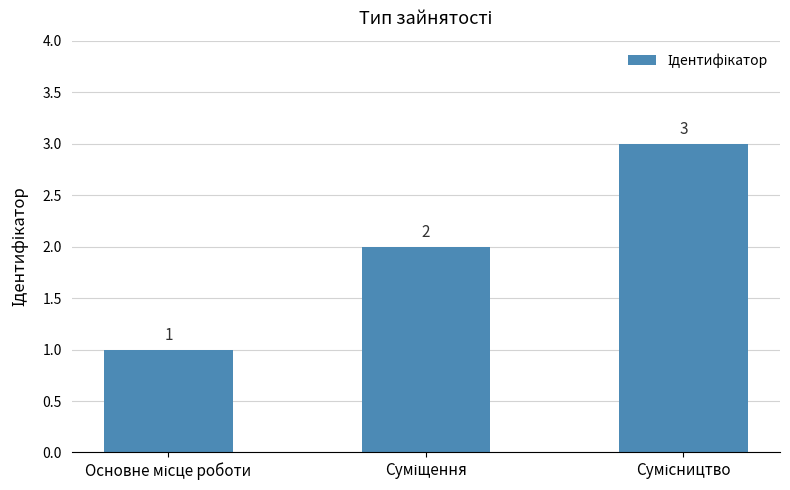

What is the average value?

2